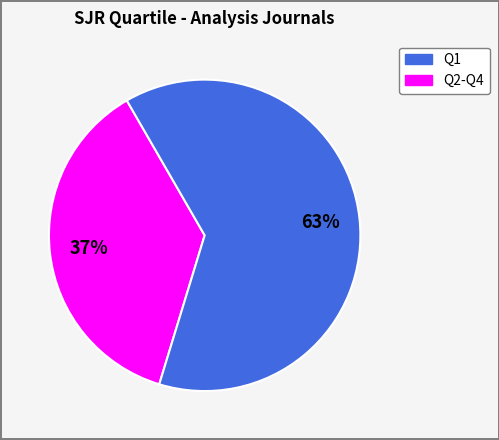

Count the number of slices in the pie.

2